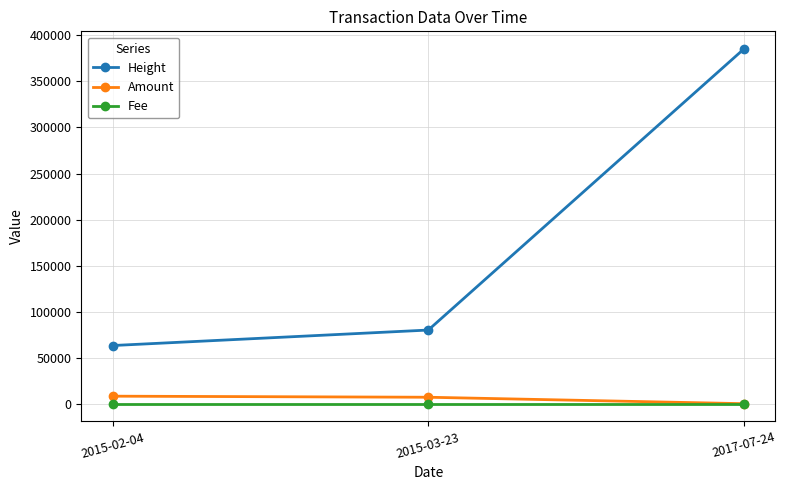

At which category does the chart reach its peak across all series?

2017-07-24